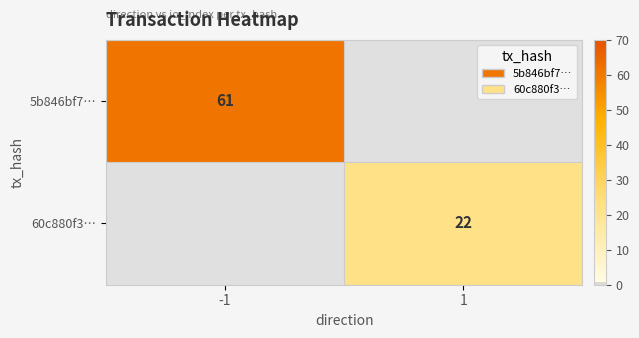

At how many categories does at least one series exceed 48?

1